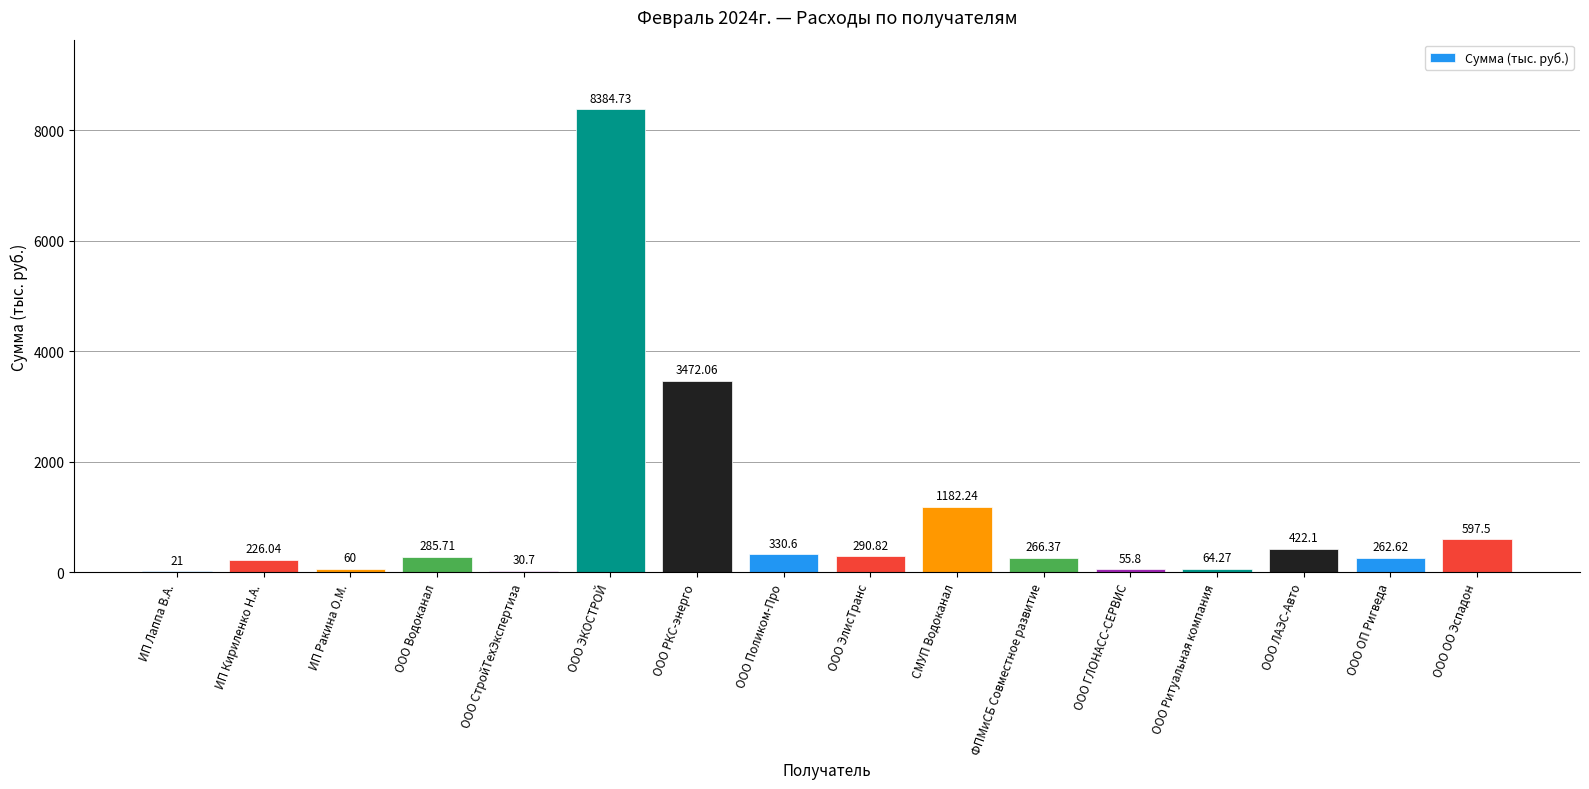

Which label corresponds to the largest value in the chart?

ООО ЭКОСТРОЙ